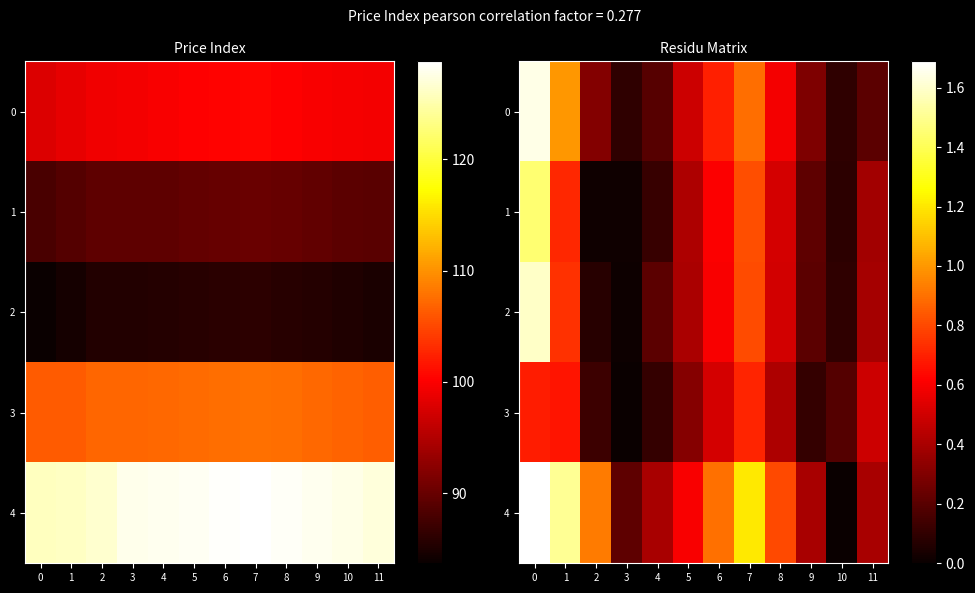

What is the sum of all 2 values?

5.6